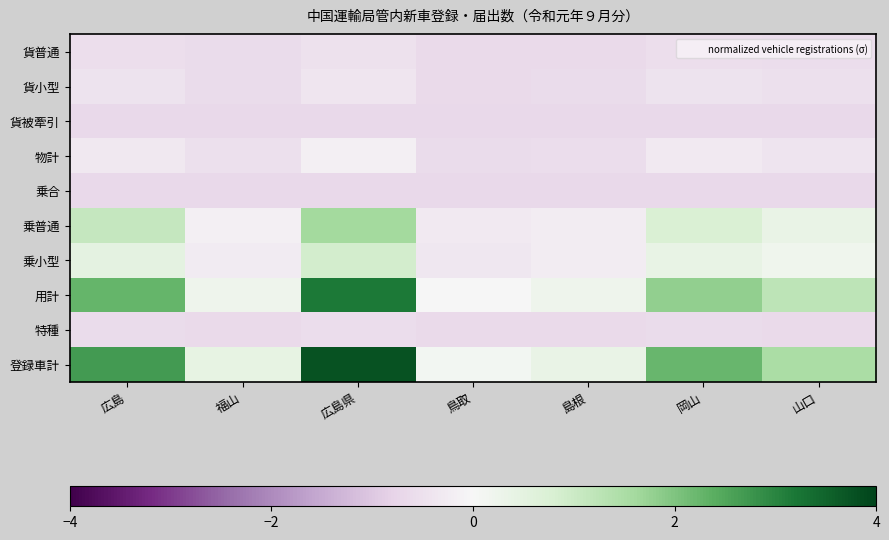

Reading right to left, transcribe all the data shown in this chart.

貨普通: 山口=-0.6	岡山=-0.5	島根=-0.6	鳥取=-0.6	広島県=-0.5	福山=-0.6	広島=-0.6
貨小型: 山口=-0.5	岡山=-0.4	島根=-0.6	鳥取=-0.6	広島県=-0.4	福山=-0.6	広島=-0.4
貨被牽引: 山口=-0.7	岡山=-0.7	島根=-0.7	鳥取=-0.7	広島県=-0.7	福山=-0.7	広島=-0.7
物計: 山口=-0.4	岡山=-0.3	島根=-0.6	鳥取=-0.6	広島県=-0.2	福山=-0.5	広島=-0.3
乗合: 山口=-0.7	岡山=-0.7	島根=-0.7	鳥取=-0.7	広島県=-0.7	福山=-0.7	広島=-0.7
乗普通: 山口=0.4	岡山=0.8	島根=-0.2	鳥取=-0.3	広島県=1.6	福山=-0.2	広島=1.1
乗小型: 山口=0.2	岡山=0.4	島根=-0.2	鳥取=-0.4	広島県=0.9	福山=-0.3	広島=0.5
用計: 山口=1.2	岡山=1.8	島根=0.2	鳥取=0.0	広島県=3.2	福山=0.2	広島=2.3
特種: 山口=-0.6	岡山=-0.6	島根=-0.6	鳥取=-0.7	広島県=-0.6	福山=-0.6	広島=-0.6
登録車計: 山口=1.5	岡山=2.2	島根=0.4	鳥取=0.1	広島県=3.8	福山=0.4	広島=2.7